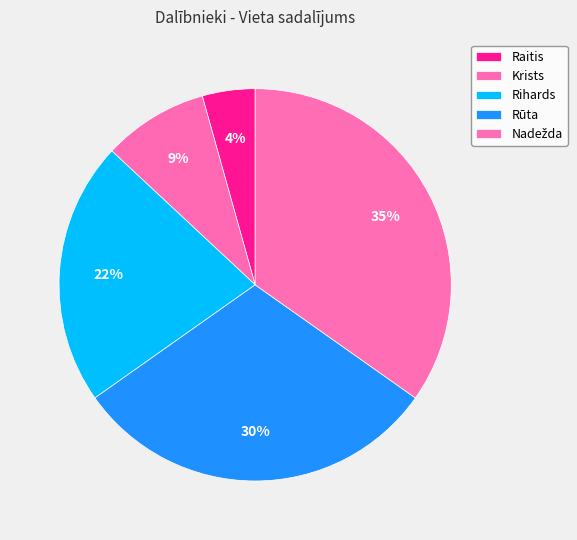

Is there a majority slice in this chart?

No